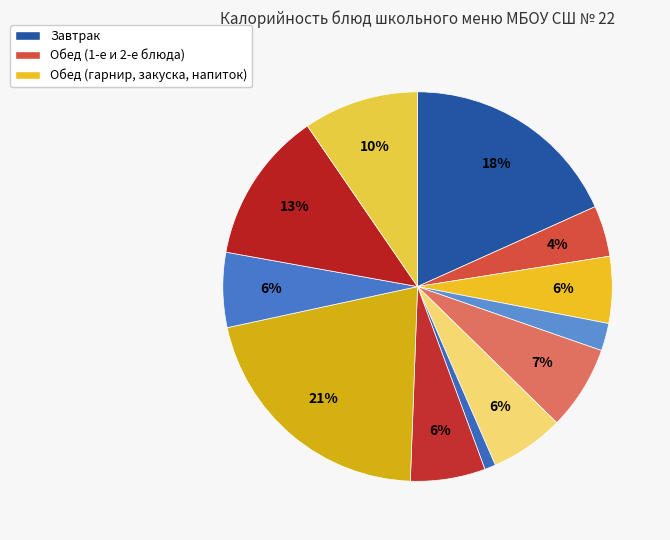

How many segments does this pie chart have?

12